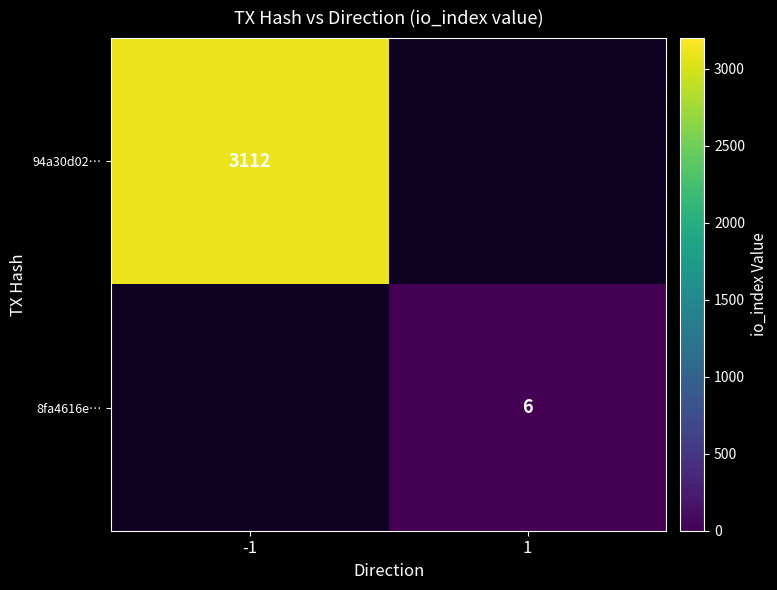

True or false: 8fa4616e… has a value of 6 at 1.

True